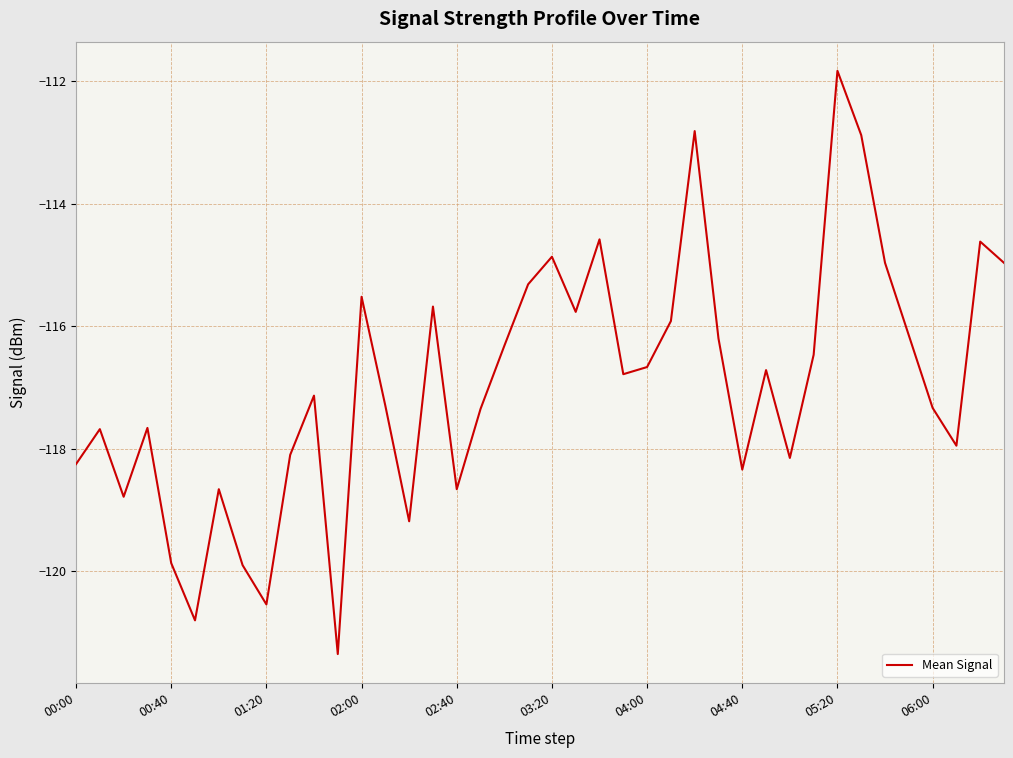

What is the maximum value shown in the chart?

-111.8